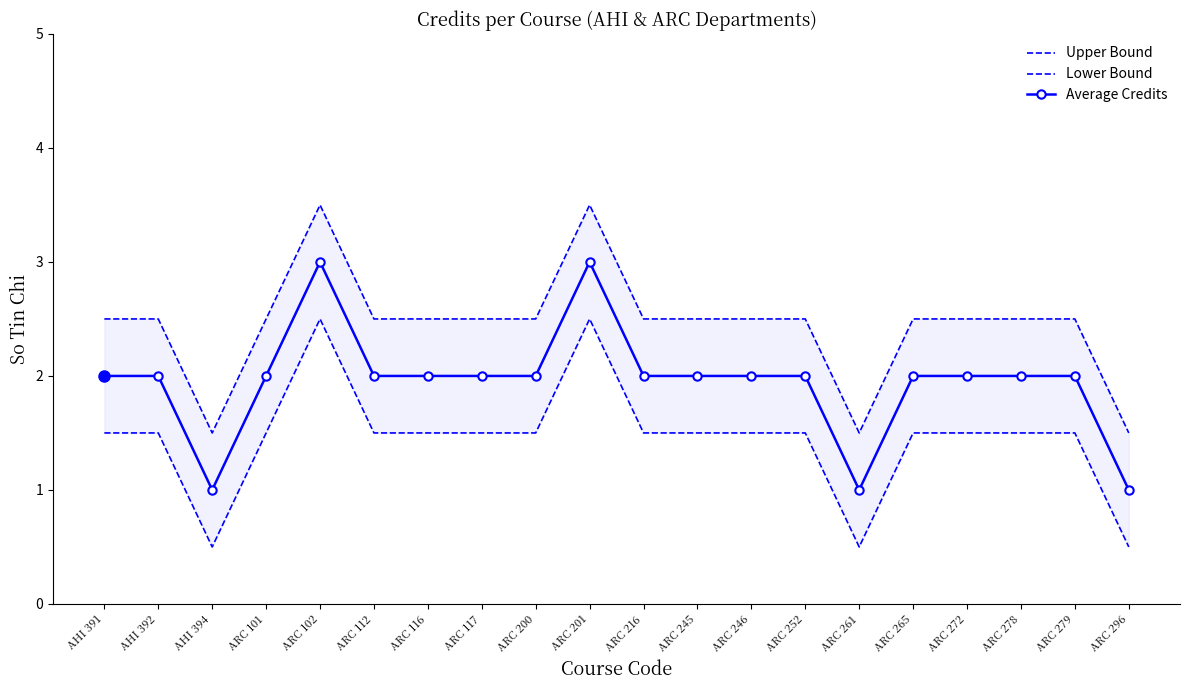

Reading left to right, list all the values displayed in this chart.

Upper Bound: AHI 391=2.5	AHI 392=2.5	AHI 394=1.5	ARC 101=2.5	ARC 102=3.5	ARC 112=2.5	ARC 116=2.5	ARC 117=2.5	ARC 200=2.5	ARC 201=3.5	ARC 216=2.5	ARC 245=2.5	ARC 246=2.5	ARC 252=2.5	ARC 261=1.5	ARC 265=2.5	ARC 272=2.5	ARC 278=2.5	ARC 279=2.5	ARC 296=1.5
Lower Bound: AHI 391=1.5	AHI 392=1.5	AHI 394=0.5	ARC 101=1.5	ARC 102=2.5	ARC 112=1.5	ARC 116=1.5	ARC 117=1.5	ARC 200=1.5	ARC 201=2.5	ARC 216=1.5	ARC 245=1.5	ARC 246=1.5	ARC 252=1.5	ARC 261=0.5	ARC 265=1.5	ARC 272=1.5	ARC 278=1.5	ARC 279=1.5	ARC 296=0.5
Average Credits: AHI 391=2.0	AHI 392=2.0	AHI 394=1.0	ARC 101=2.0	ARC 102=3.0	ARC 112=2.0	ARC 116=2.0	ARC 117=2.0	ARC 200=2.0	ARC 201=3.0	ARC 216=2.0	ARC 245=2.0	ARC 246=2.0	ARC 252=2.0	ARC 261=1.0	ARC 265=2.0	ARC 272=2.0	ARC 278=2.0	ARC 279=2.0	ARC 296=1.0